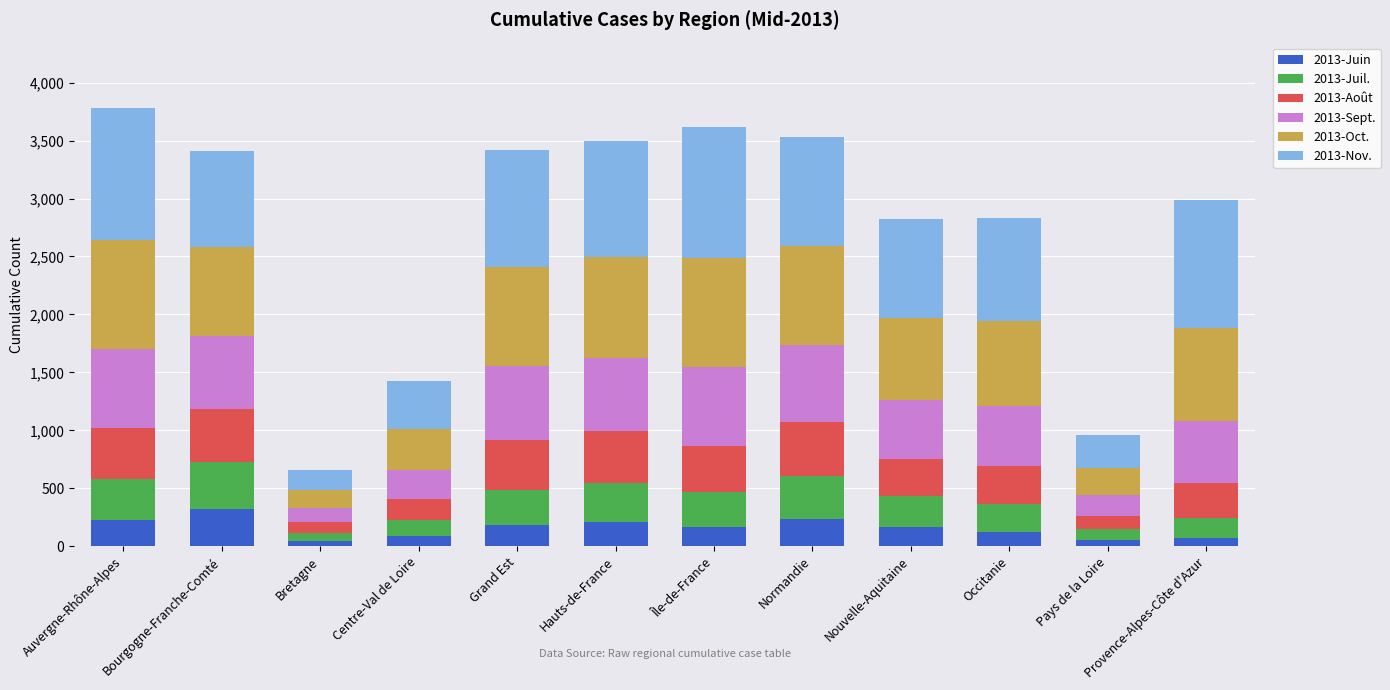

True or false: 2013-Juin has a value of 87 at Centre-Val de Loire.

True